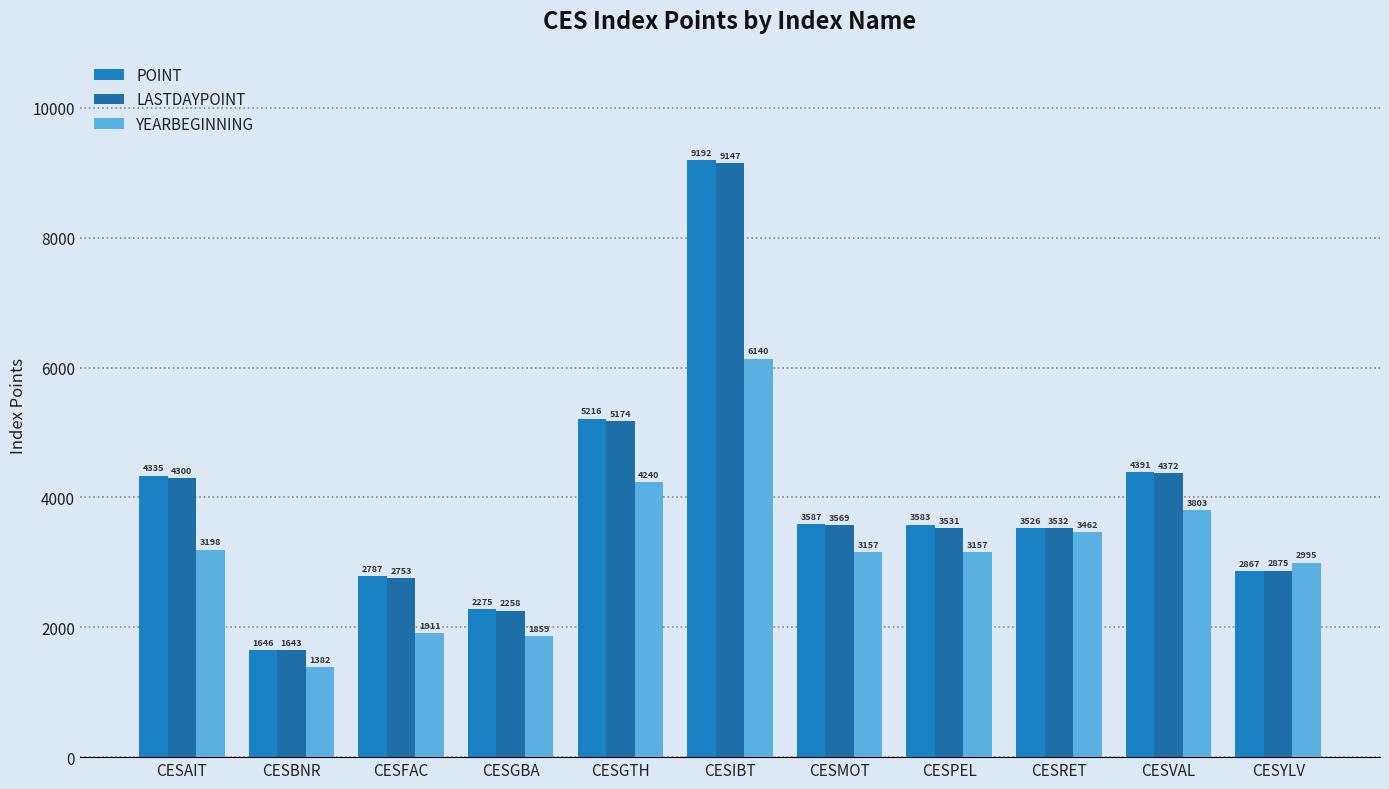

What is the greatest value displayed?

9192.2